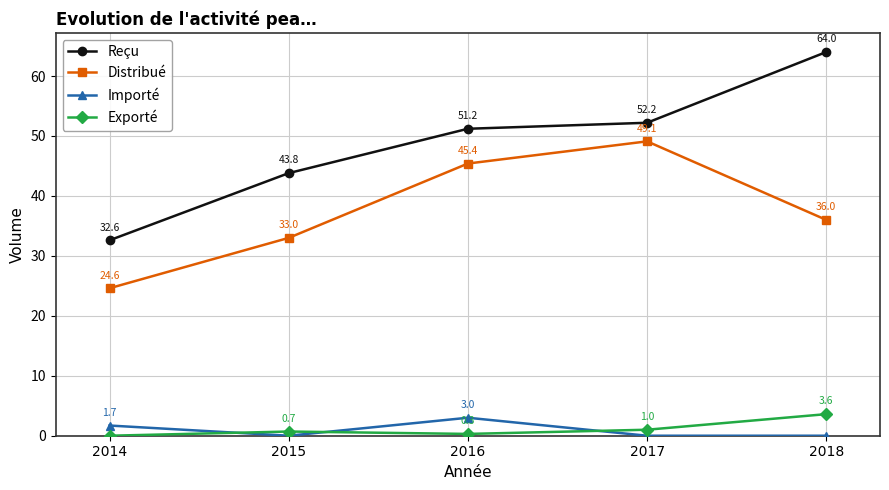

Which series changed the most between 2014 and 2016?

Distribué